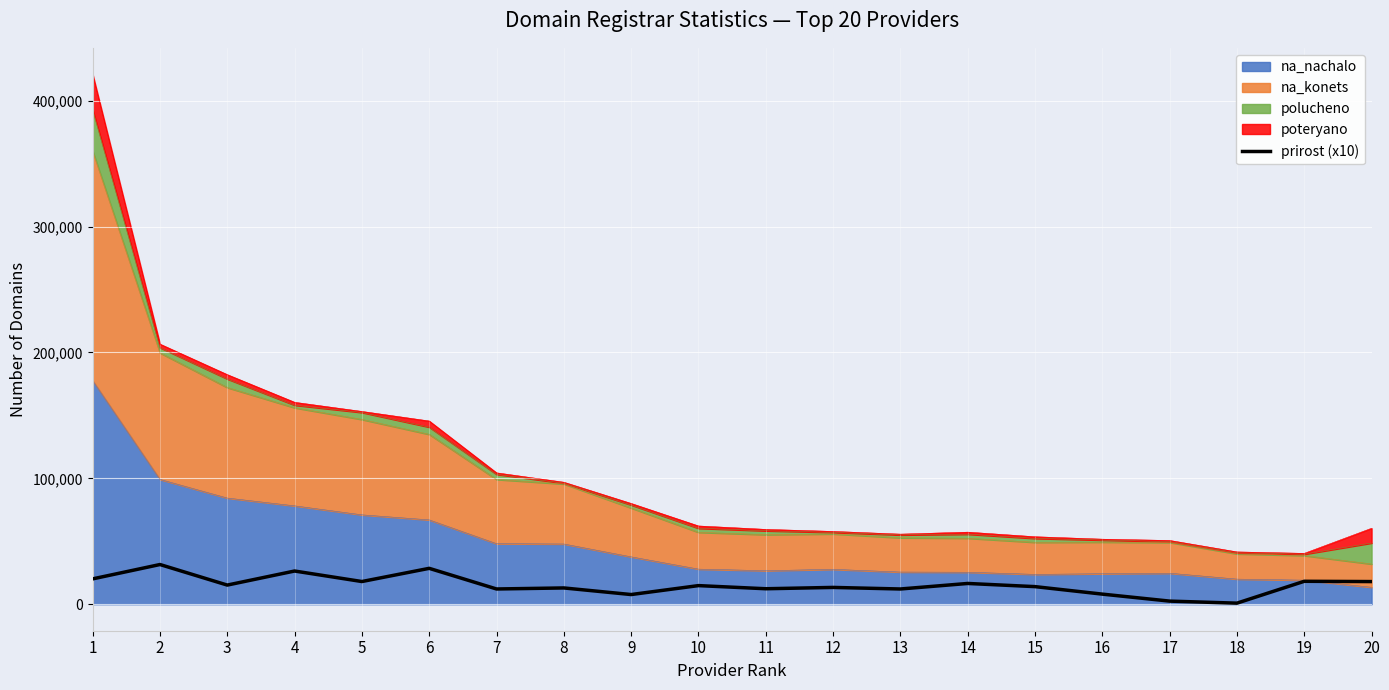

Does the chart display data point markers on the line(s)?

No